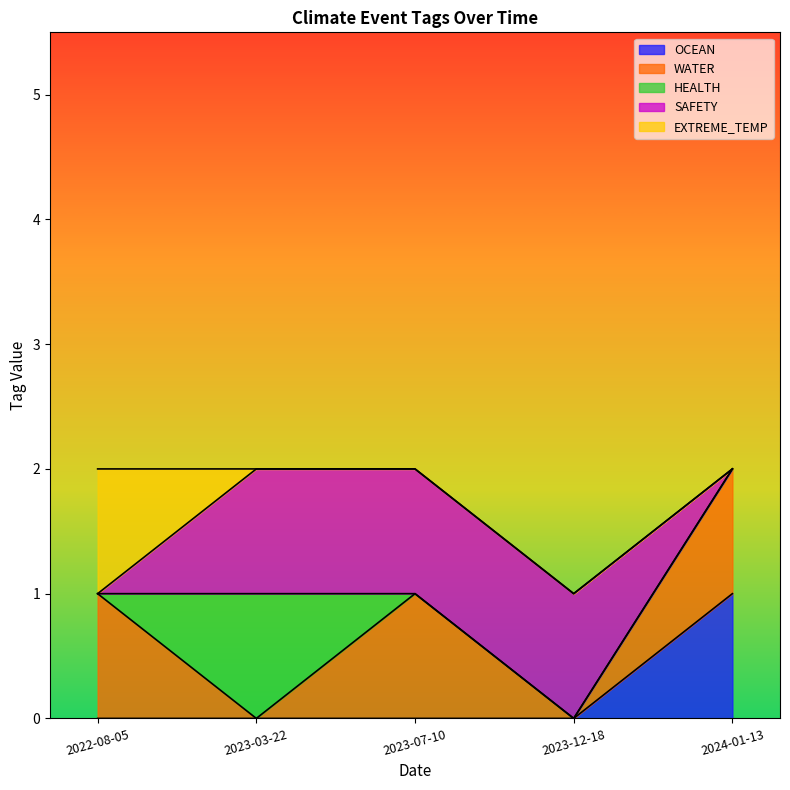

What is the maximum value for EXTREME_TEMP?

1